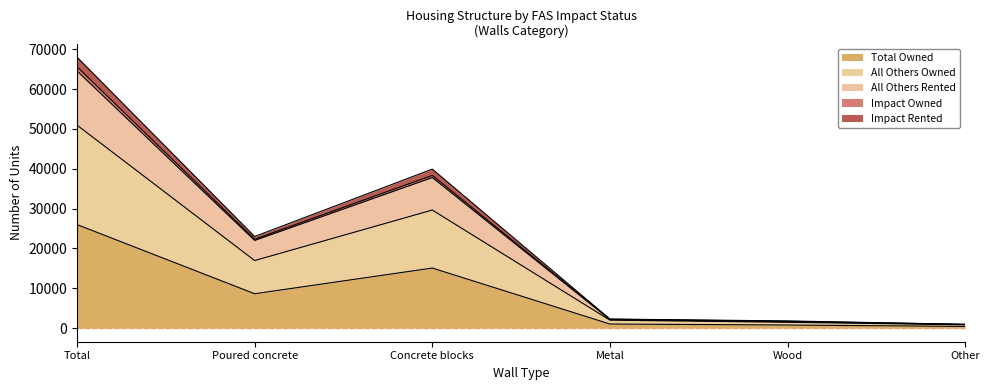

True or false: Total Owned has a value of 8640 at Poured concrete.

True